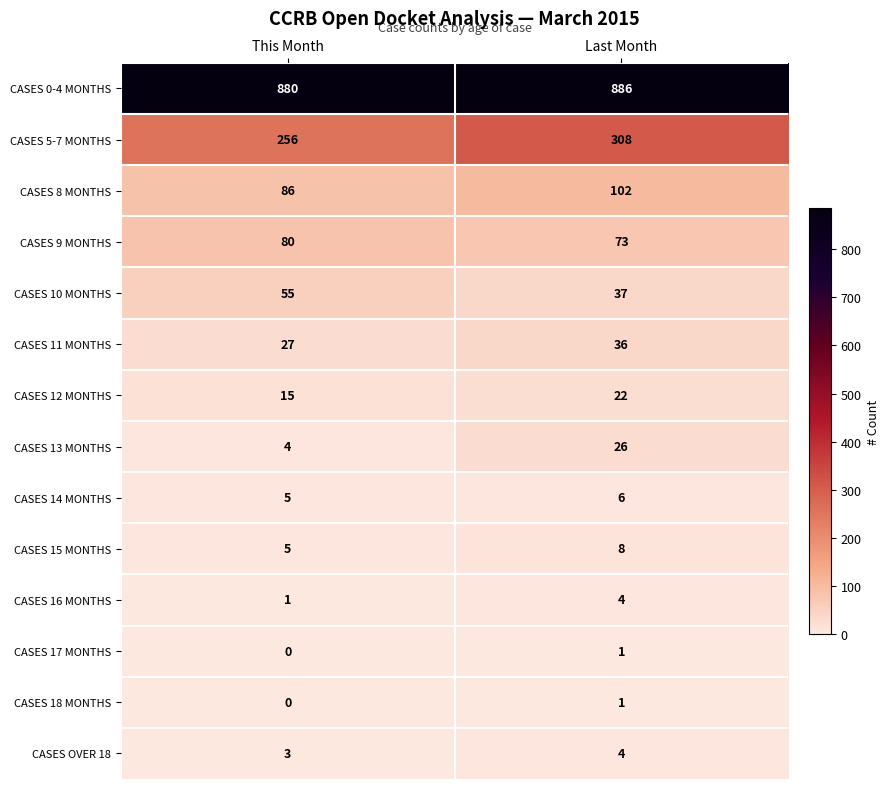

Reading left to right, extract all data points from this chart.

CASES 0-4 MONTHS: This Month=880	Last Month=886
CASES 5-7 MONTHS: This Month=256	Last Month=308
CASES 8 MONTHS: This Month=86	Last Month=102
CASES 9 MONTHS: This Month=80	Last Month=73
CASES 10 MONTHS: This Month=55	Last Month=37
CASES 11 MONTHS: This Month=27	Last Month=36
CASES 12 MONTHS: This Month=15	Last Month=22
CASES 13 MONTHS: This Month=4	Last Month=26
CASES 14 MONTHS: This Month=5	Last Month=6
CASES 15 MONTHS: This Month=5	Last Month=8
CASES 16 MONTHS: This Month=1	Last Month=4
CASES 17 MONTHS: This Month=0	Last Month=1
CASES 18 MONTHS: This Month=0	Last Month=1
CASES OVER 18: This Month=3	Last Month=4